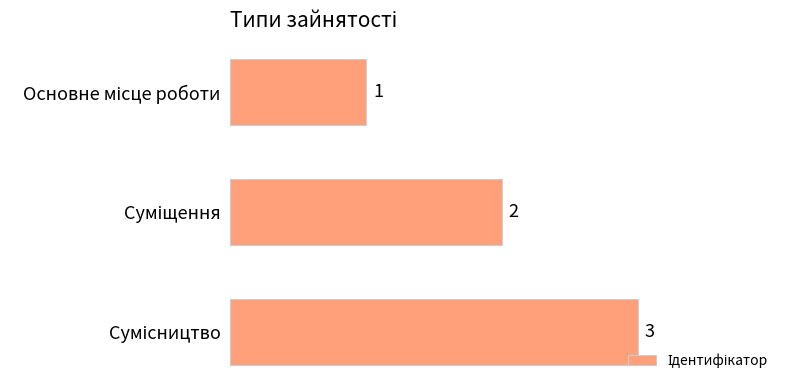

What is the value of the 3rd bar from the top?

3